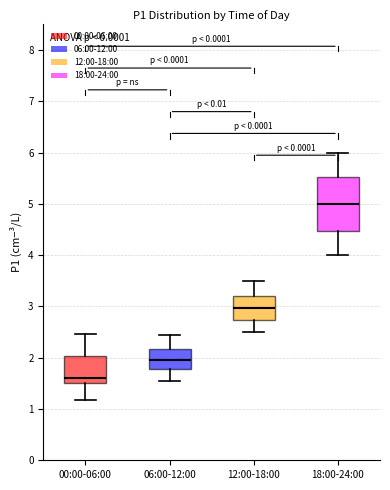

Reading left to right, transcribe this box plot: for each box, give where its median line is, the range the box spans, and where its two whiskers end, as read against the y-axis. The values are not printed on the chart, so give them approximately, as read against the axis.

00:00-06:00: median 1.6, box 1.5 to 2.0, whiskers 1.2 to 2.5
06:00-12:00: median 2.0, box 1.8 to 2.2, whiskers 1.6 to 2.5
12:00-18:00: median 3.0, box 2.7 to 3.2, whiskers 2.5 to 3.5
18:00-24:00: median 5.0, box 4.5 to 5.5, whiskers 4.0 to 6.0